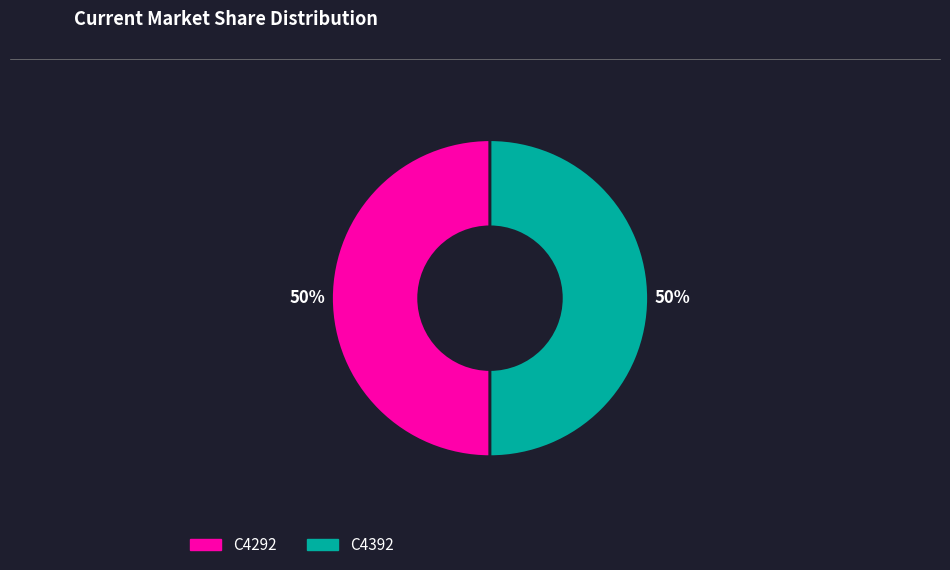

Do C4392 and C4292 together represent more than half of the pie?

Yes